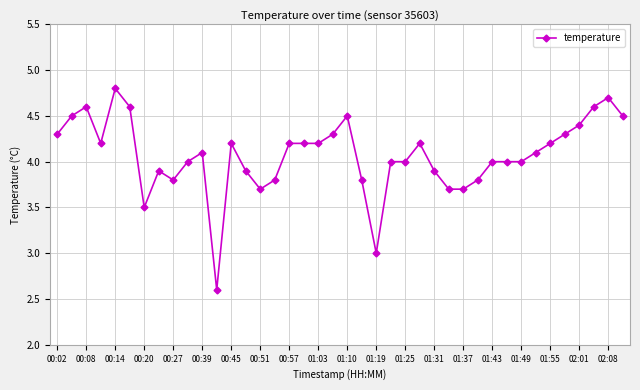

True or false: the data has more than 2 interior local peaks.

True